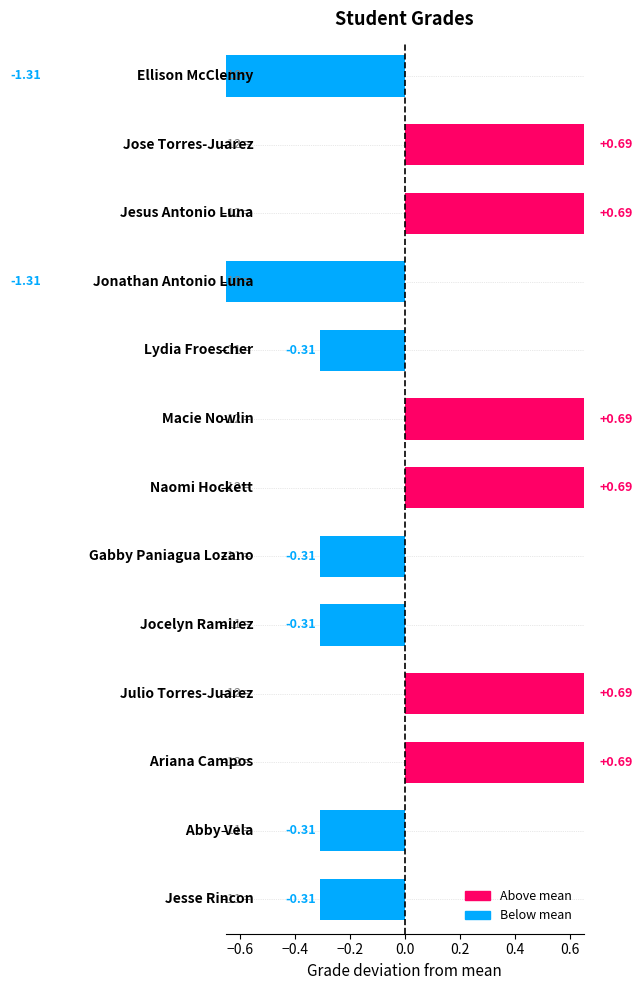

Between Ellison McClenny and Jonathan Antonio Luna, which is larger?

Ellison McClenny